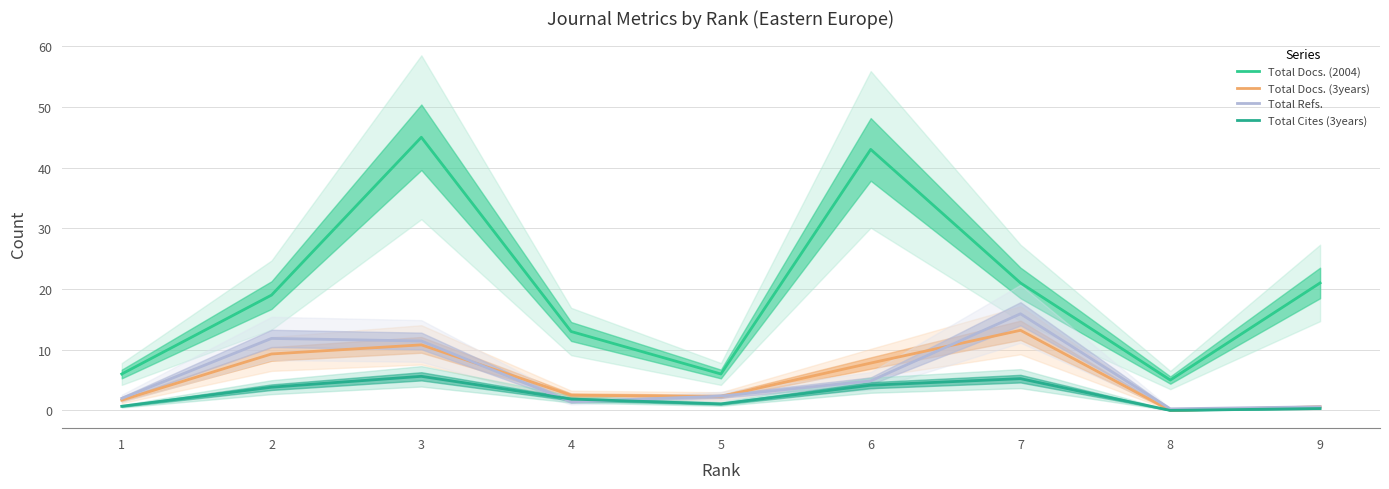

Is this an area chart (filled region under the line)?

No